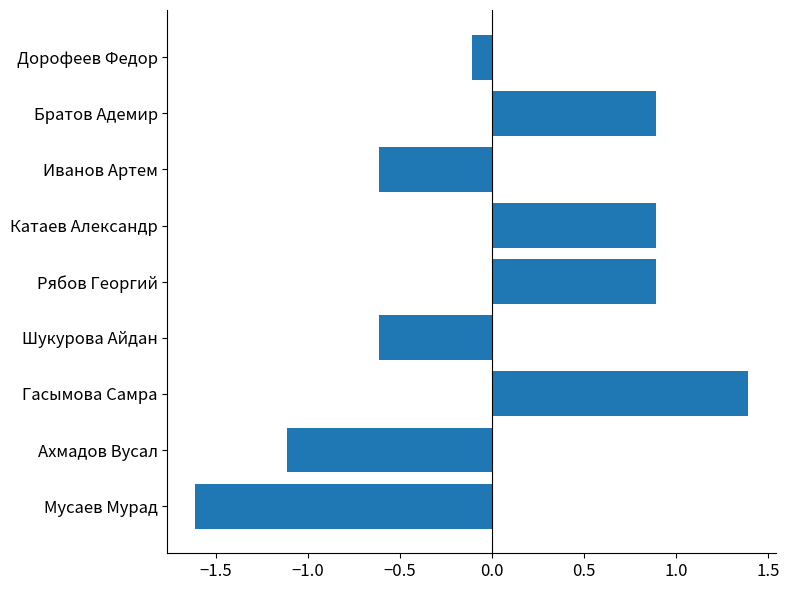

Where is the data nearest to the value 0?

Дорофеев Федор